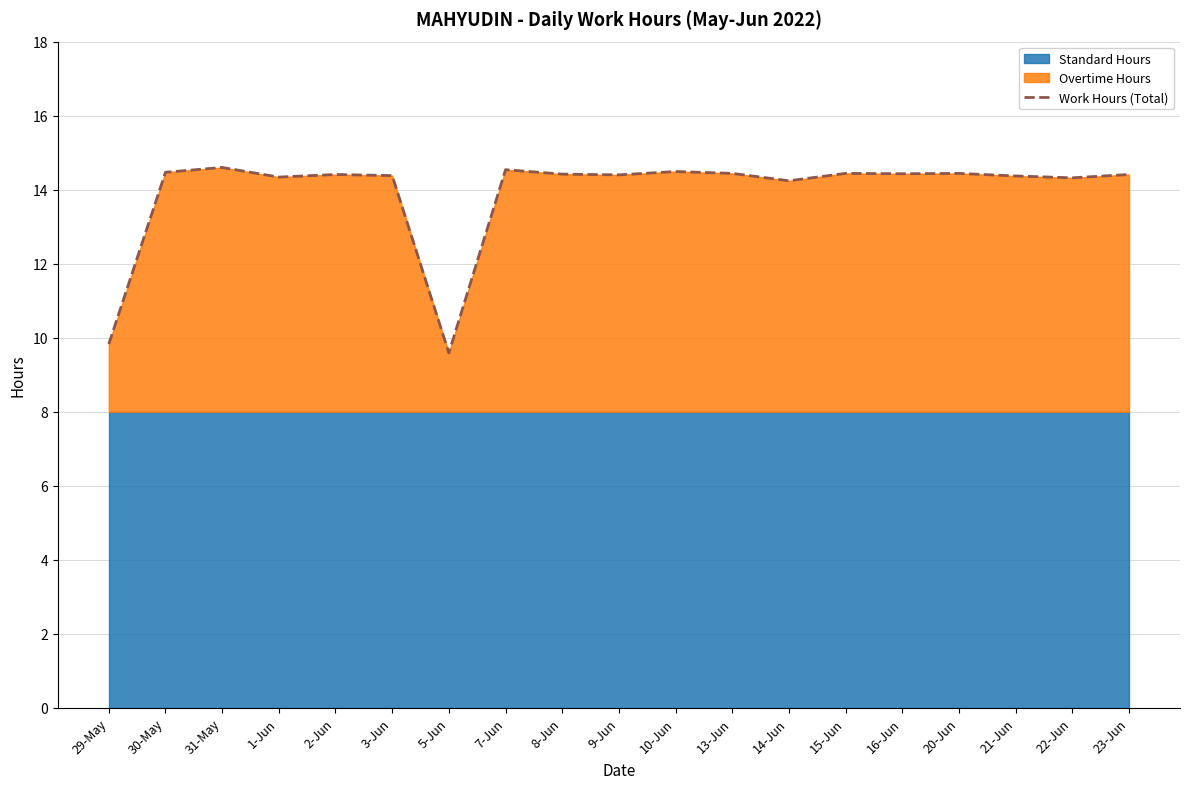

What is the label of the 3rd point from the left?

31-May